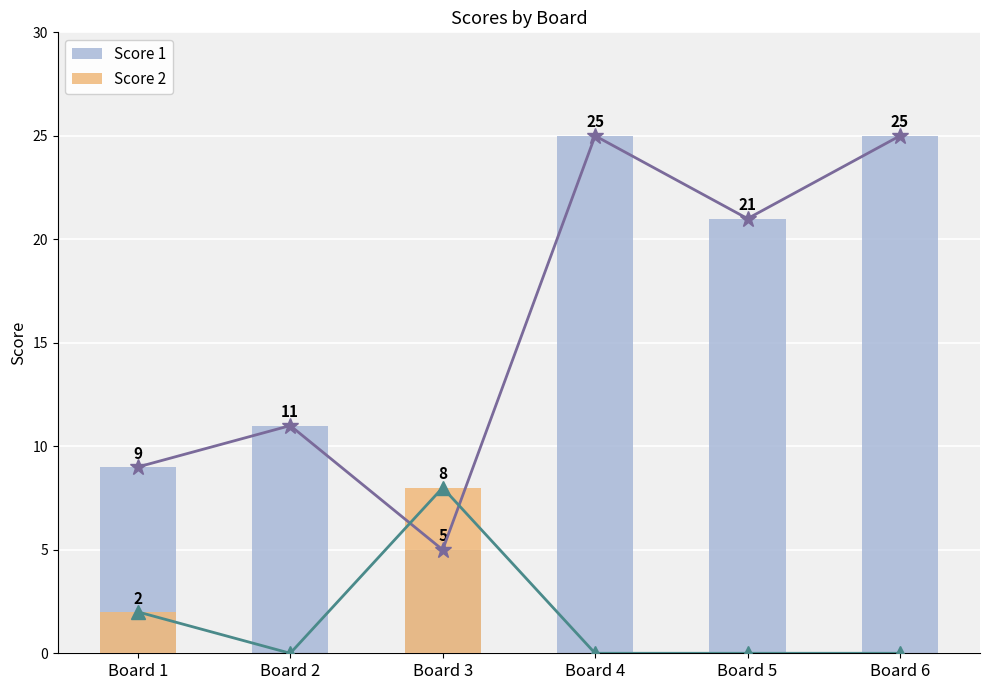

How many Score 2 values are between 0 and 2?

5